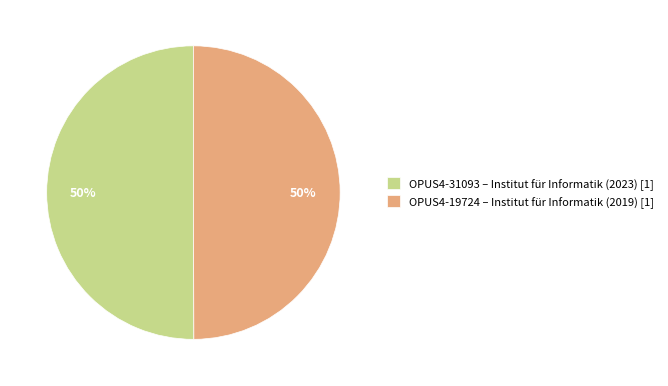

What percentage is the OPUS4-19724 – Institut für Informatik (2019) [1] slice, to the nearest percent?

50%